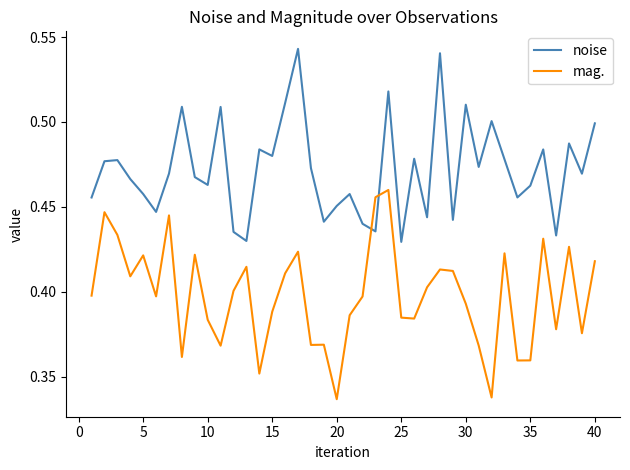

True or false: noise and mag. intersect in this chart.

True